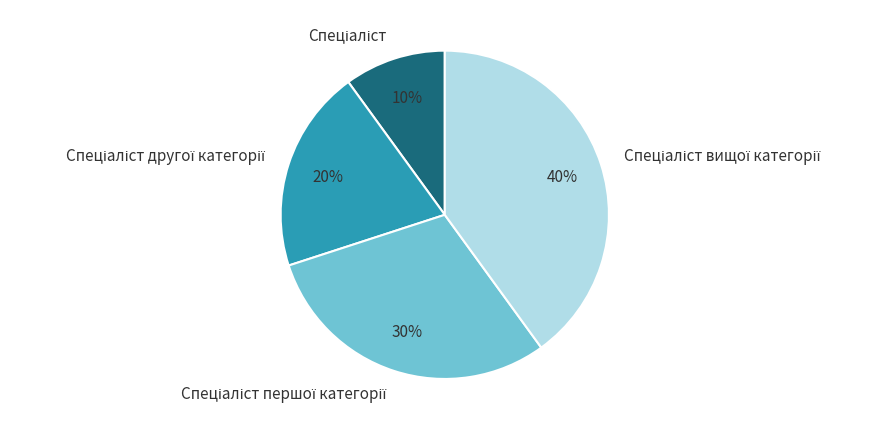

To the nearest percent, what is the average slice percentage?

25%